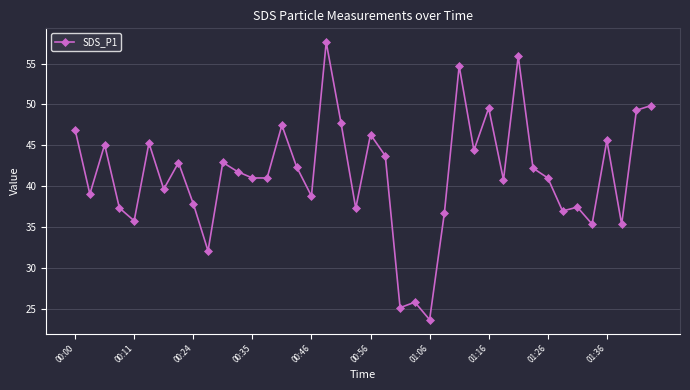

What is the value of the 33rd point from the left?

41.0